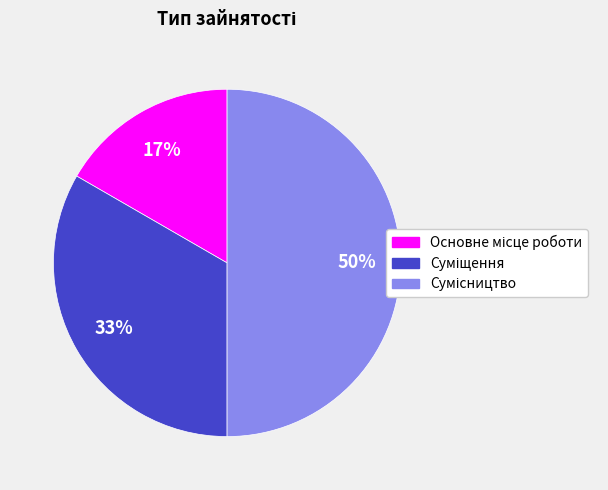

To the nearest percent, what is the average slice percentage?

33%